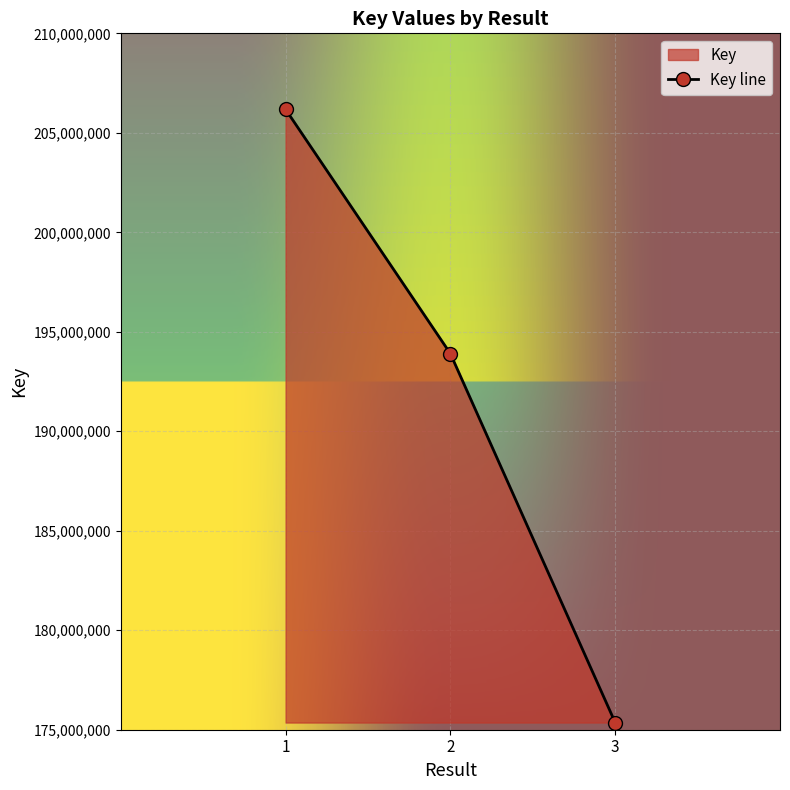

What is the minimum value shown in the chart?

175360186